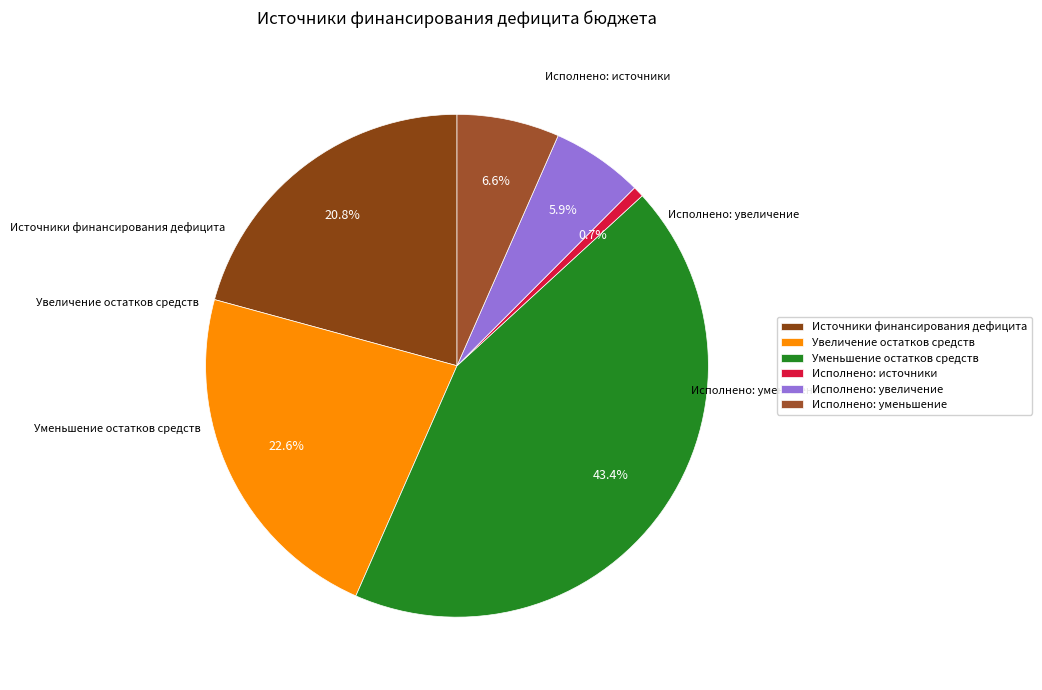

Count the number of slices in the pie.

6